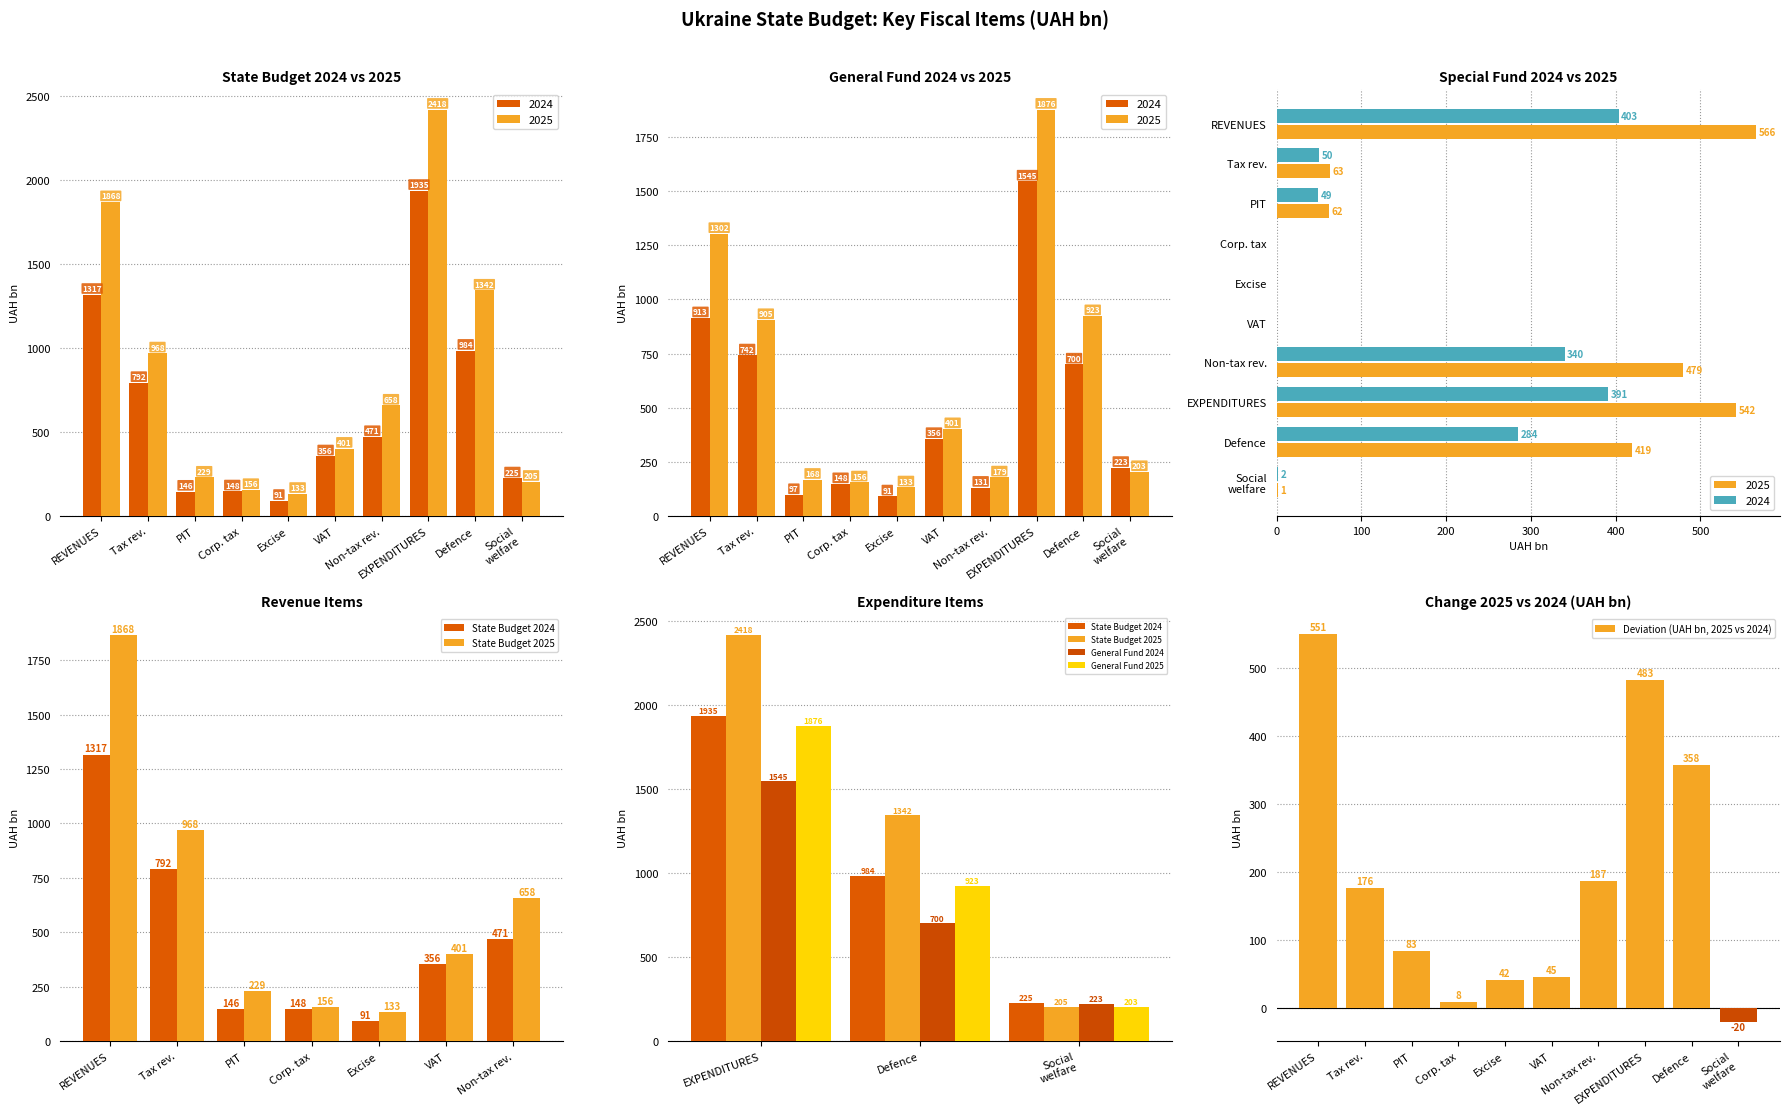

How many values in the Deviation (UAH bn, 2025 vs 2024) series exceed 175?

5